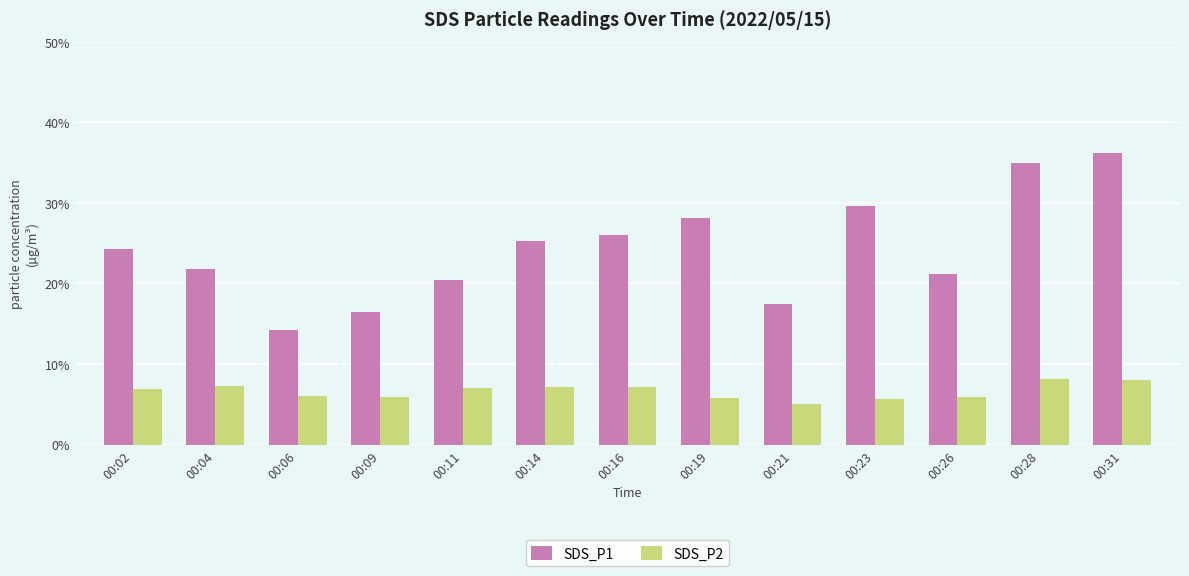

What is the sum of all SDS_P2 values?

86.1